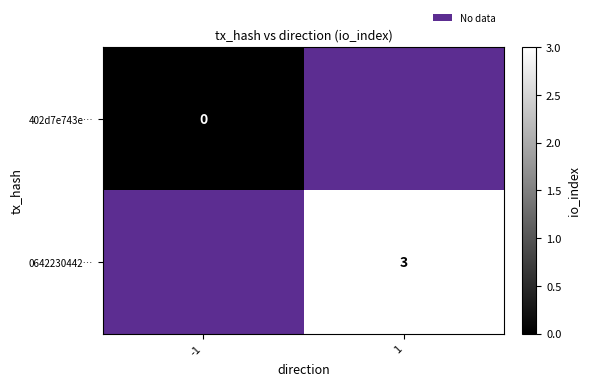

Is the value of 402d7e743e… at -1 greater than the value of 0642230442… at 1?

No